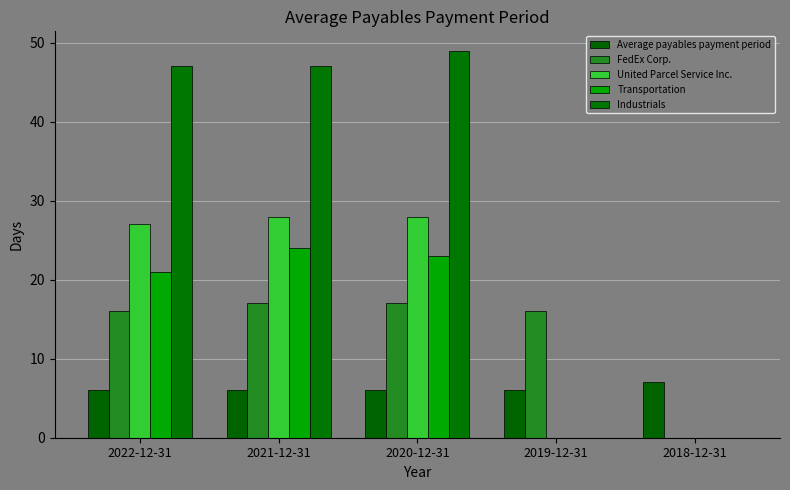

Reading right to left, what are all the values shown in this chart?

Average payables payment period: 2018-12-31=7	2019-12-31=6	2020-12-31=6	2021-12-31=6	2022-12-31=6
FedEx Corp.: 2018-12-31=0	2019-12-31=16	2020-12-31=17	2021-12-31=17	2022-12-31=16
United Parcel Service Inc.: 2018-12-31=0	2019-12-31=0	2020-12-31=28	2021-12-31=28	2022-12-31=27
Transportation: 2018-12-31=0	2019-12-31=0	2020-12-31=23	2021-12-31=24	2022-12-31=21
Industrials: 2018-12-31=0	2019-12-31=0	2020-12-31=49	2021-12-31=47	2022-12-31=47